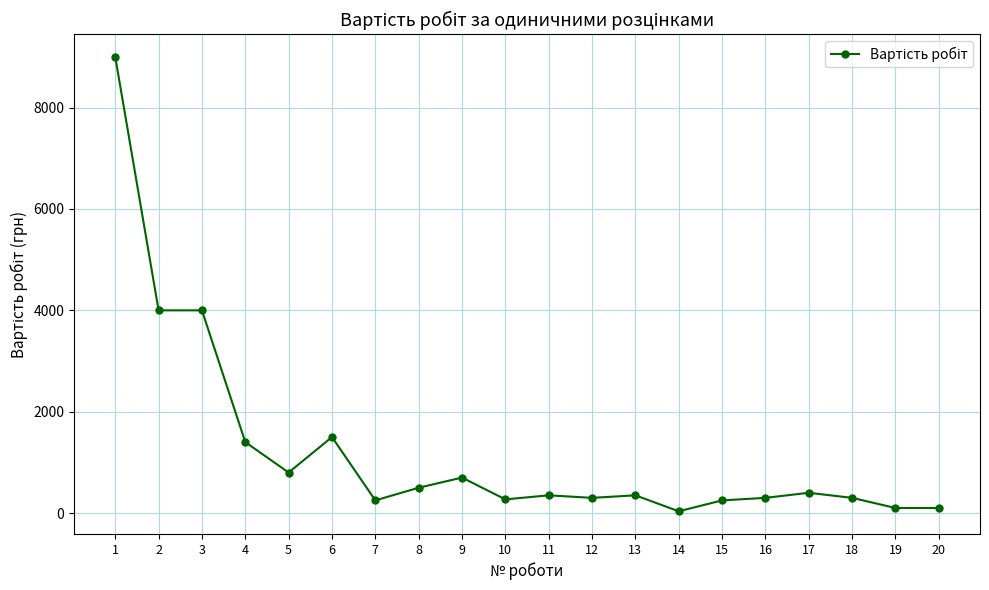

What is the change in value from 5 to 12?

-500